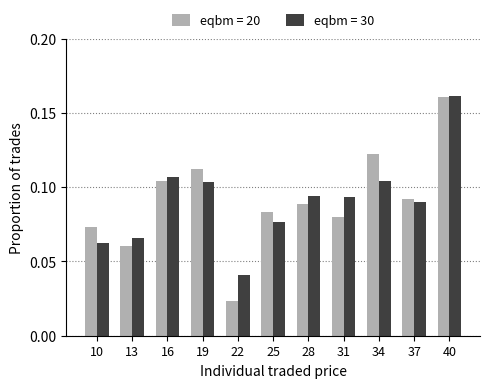

Between 13 and 40, which series saw the biggest shift?

eqbm = 20